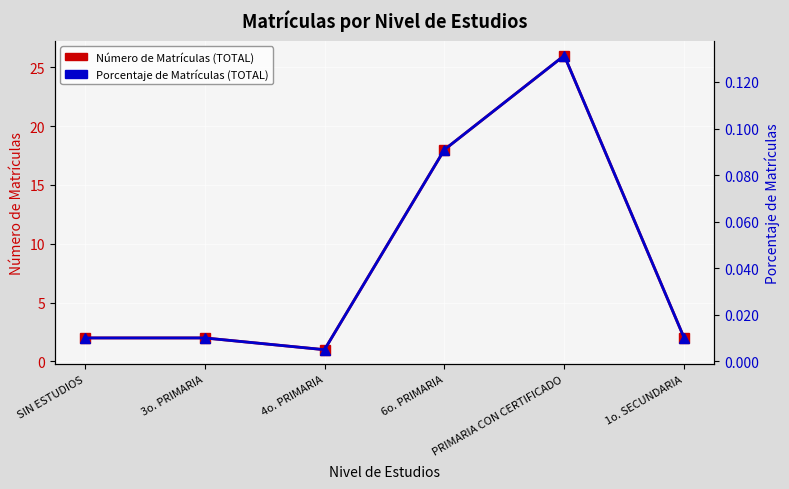

What is the label of the 4th point from the right?

4o. PRIMARIA